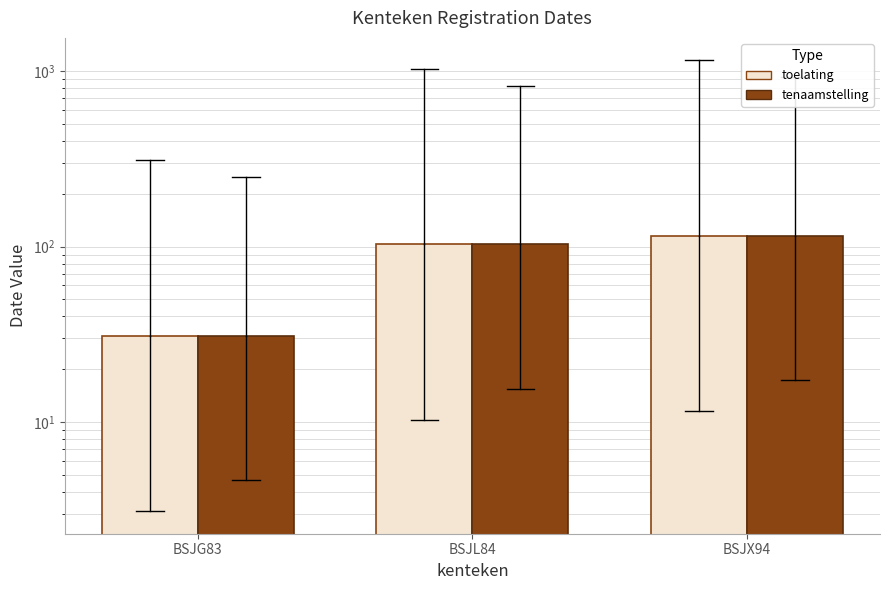

At which label is datum_eerste_toelating closest to 73?

BSJL84